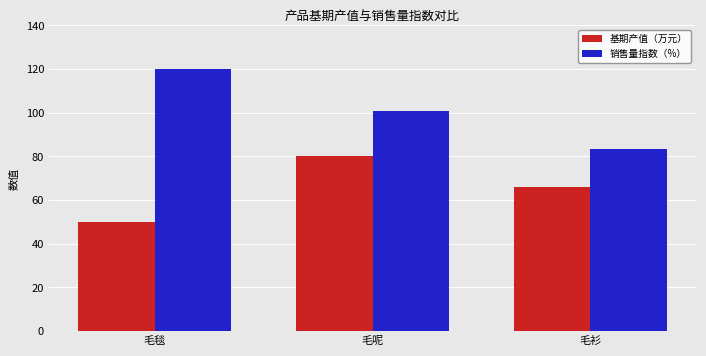

What is the difference between the 基期产值（万元） values at 毛呢 and 毛衫?

14.0